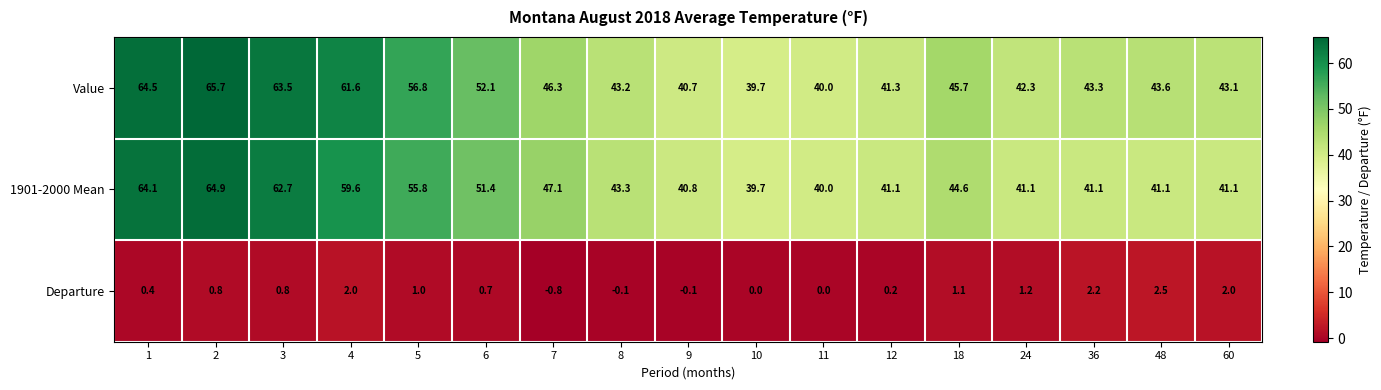

Rank the series by their maximum value, from highest to lowest.

Value, 1901-2000 Mean, Departure